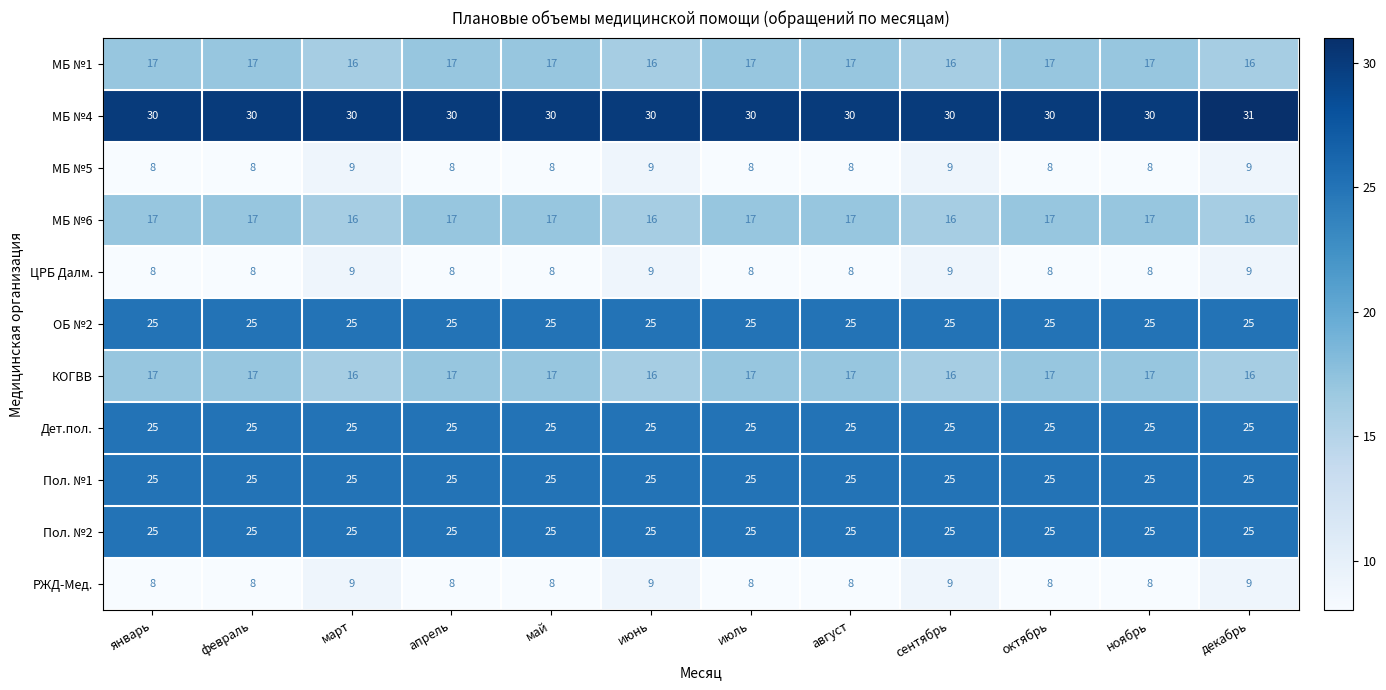

What is the spread (max minus min) of values at июнь?

21